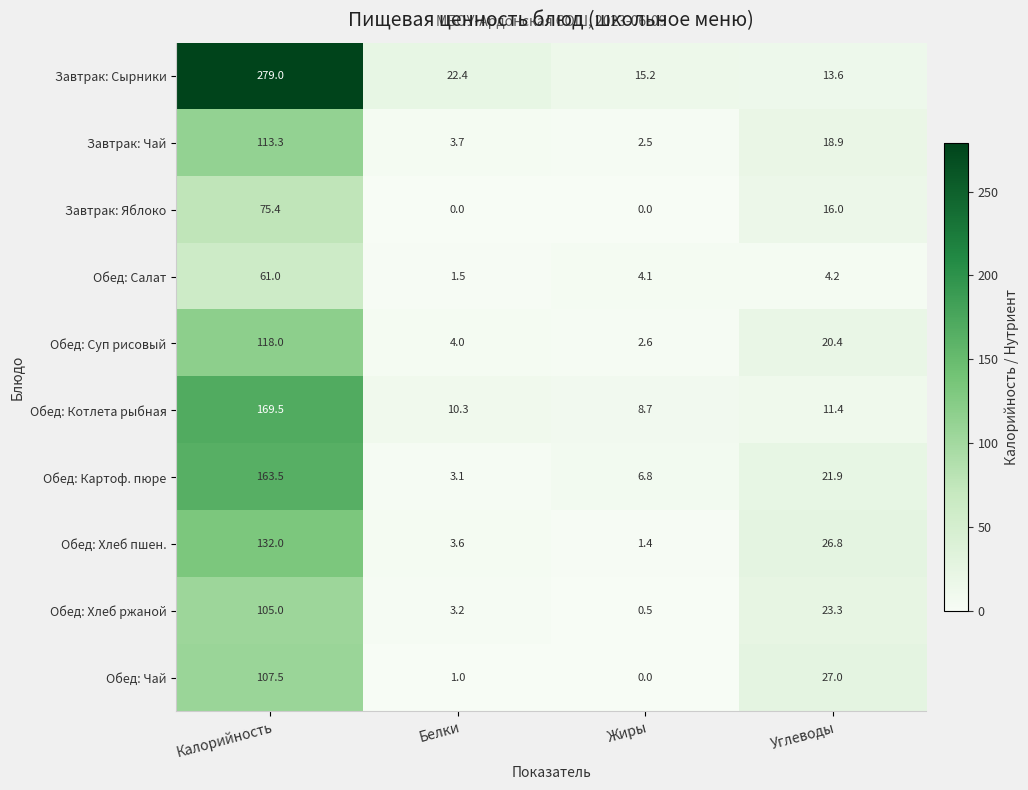

At Углеводы, list the series in order from largest to smallest.

Обед: Чай, Обед: Хлеб пшен., Обед: Хлеб ржаной, Обед: Картоф. пюре, Обед: Суп рисовый, Завтрак: Чай, Завтрак: Яблоко, Завтрак: Сырники, Обед: Котлета рыбная, Обед: Салат